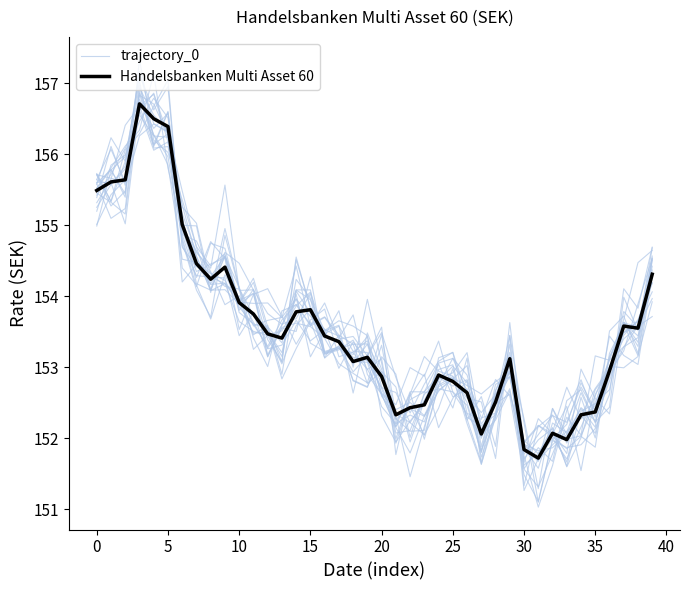

True or false: Handelsbanken Multi Asset 60 has a value of 280.3 at 10.

False